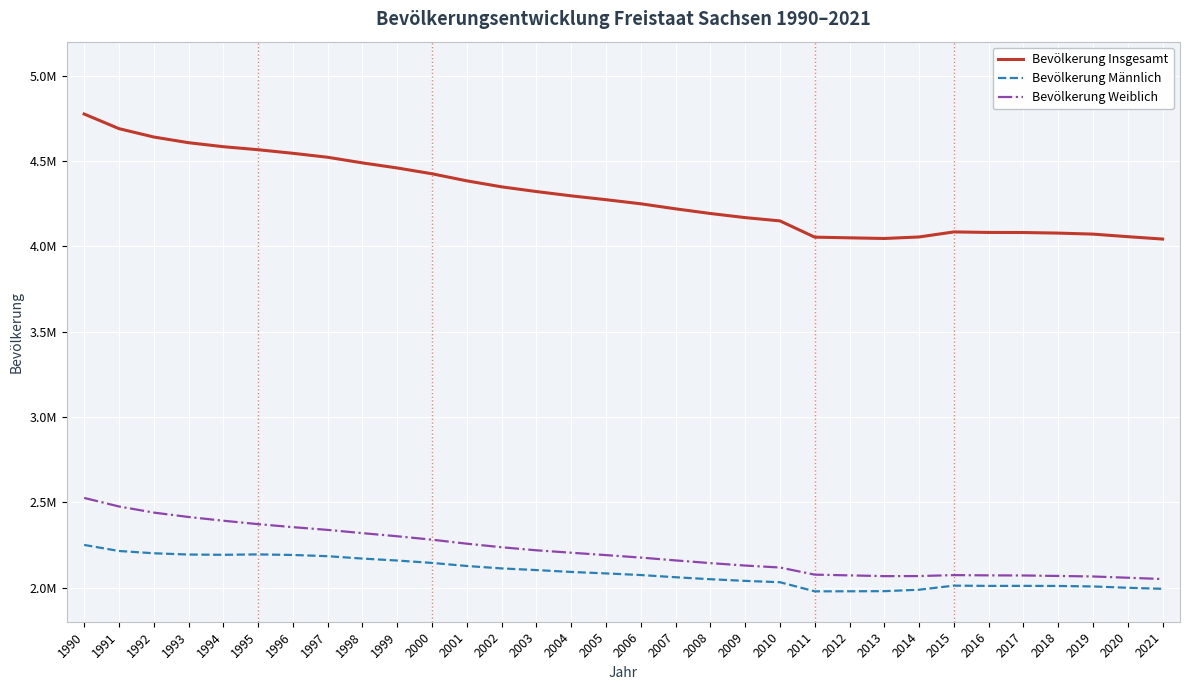

Is the value of Bevölkerung Insgesamt at 2007 greater than the value of Bevölkerung Männlich at 2012?

Yes